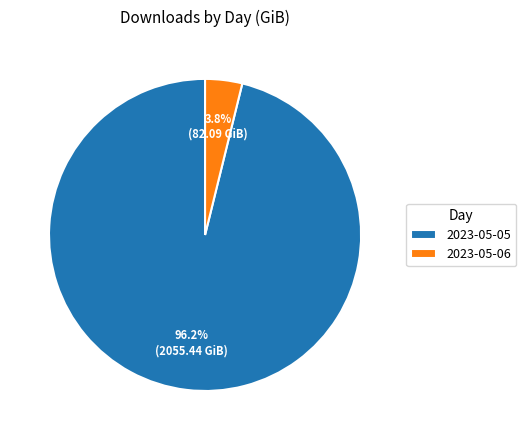

What percentage is the 2023-05-06 slice, to the nearest percent?

4%